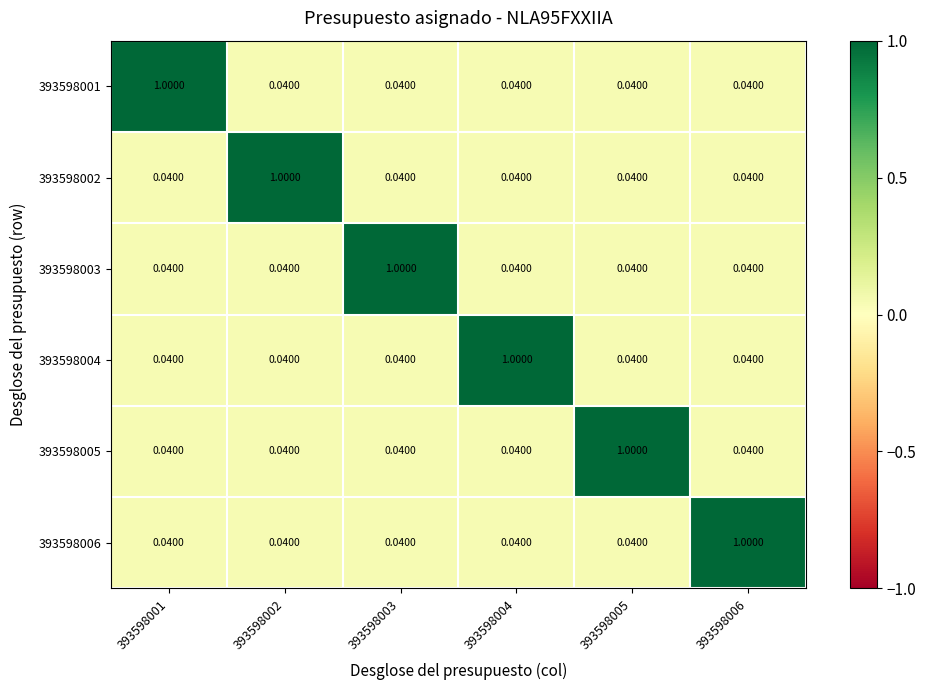

How many series are shown in this chart?

6